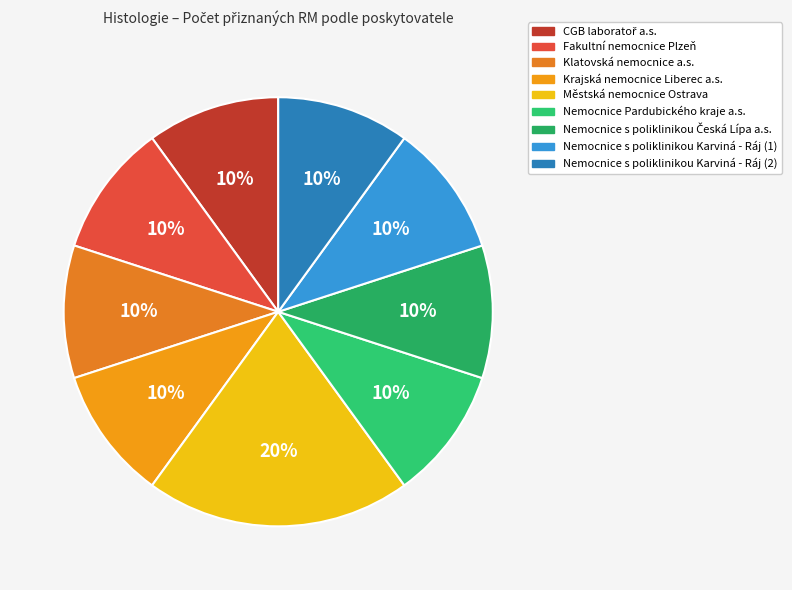

Is Fakultní nemocnice Plzeň the majority of the pie?

No